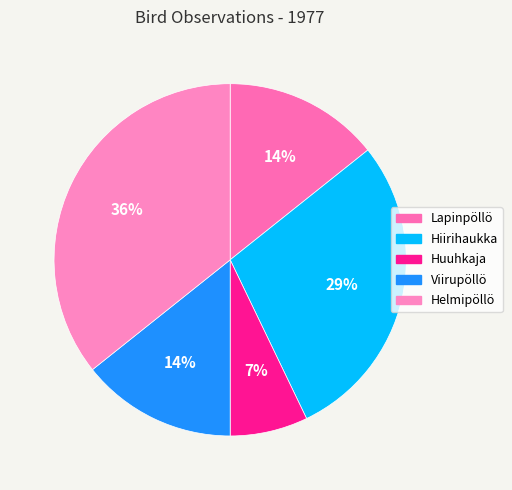

Is there any slice that represents more than half of the pie?

No